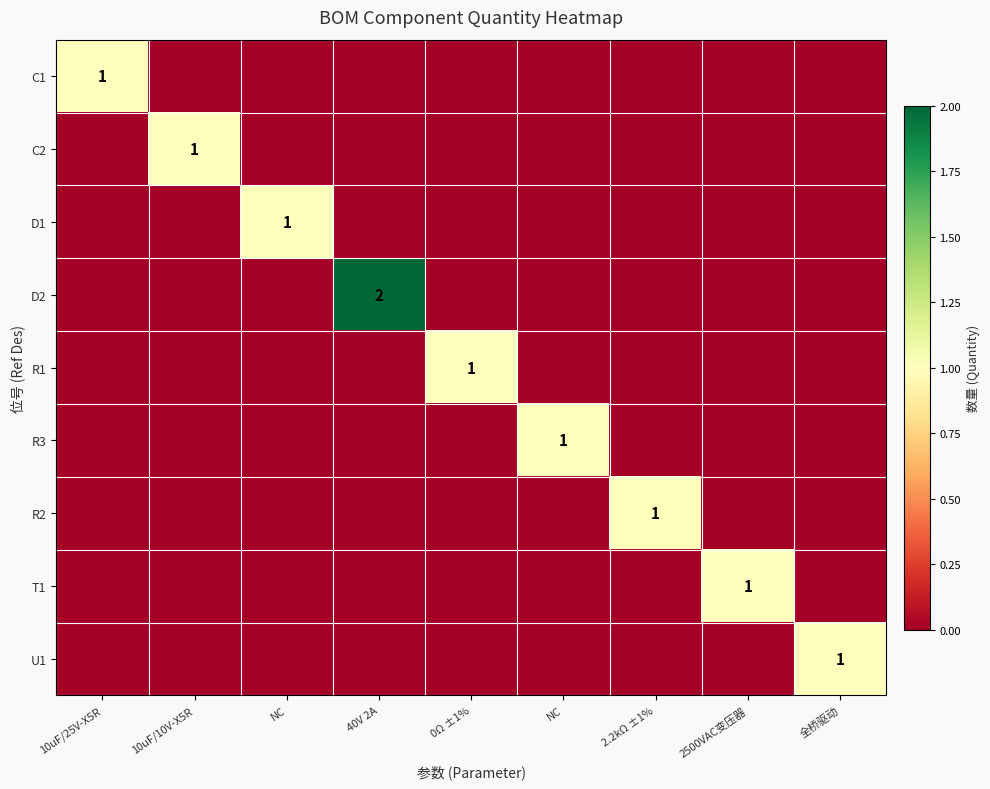

At NC, list the series in order from largest to smallest.

D1, C1, C2, D2, R1, R3, R2, T1, U1